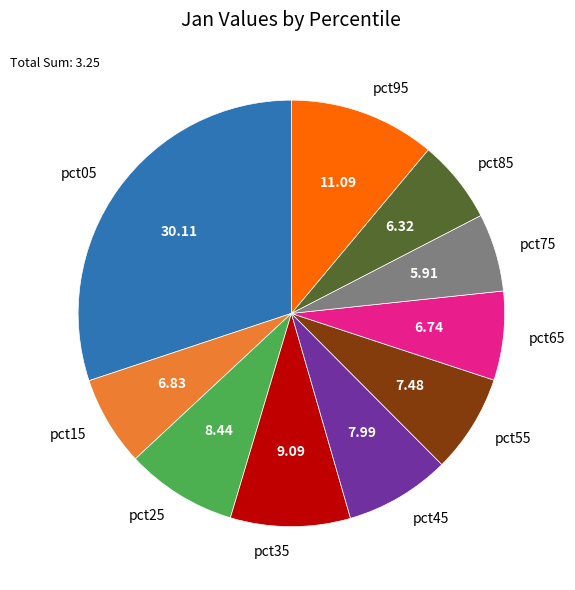

Which slice is the largest?

pct05